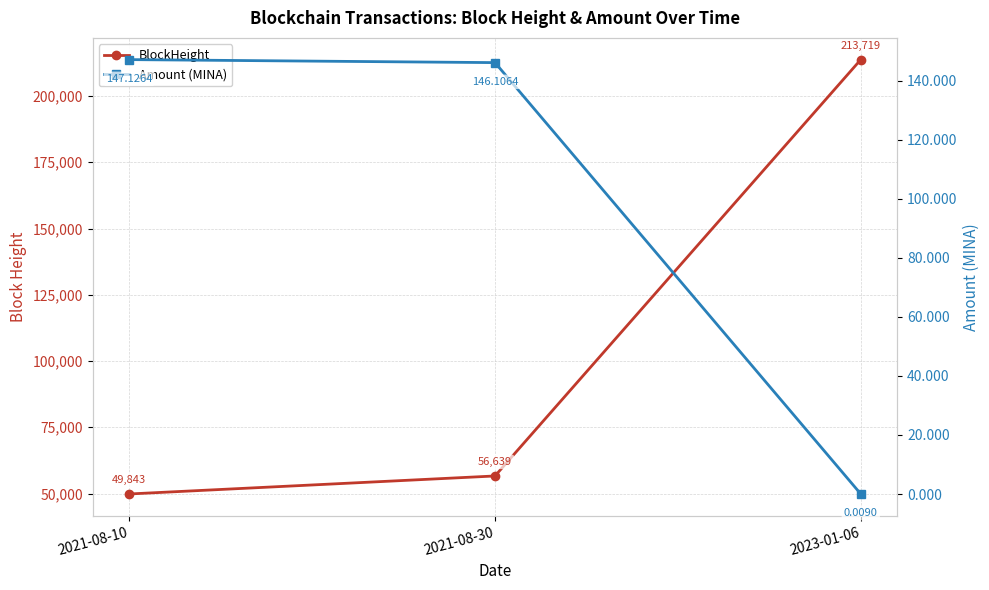

Reading left to right, what are all the values shown in this chart?

BlockHeight: 2021-08-10=49843.0	2021-08-30=56639.0	2023-01-06=213719.0
Amount (MINA): 2021-08-10=147.1	2021-08-30=146.1	2023-01-06=0.0